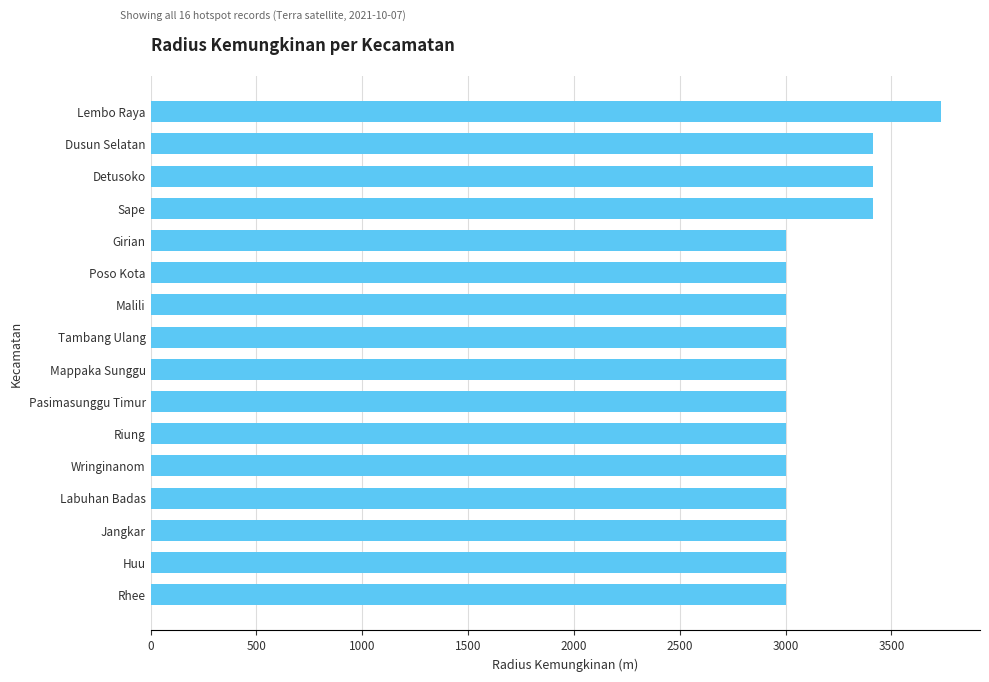

How many data points are above 3000?

4